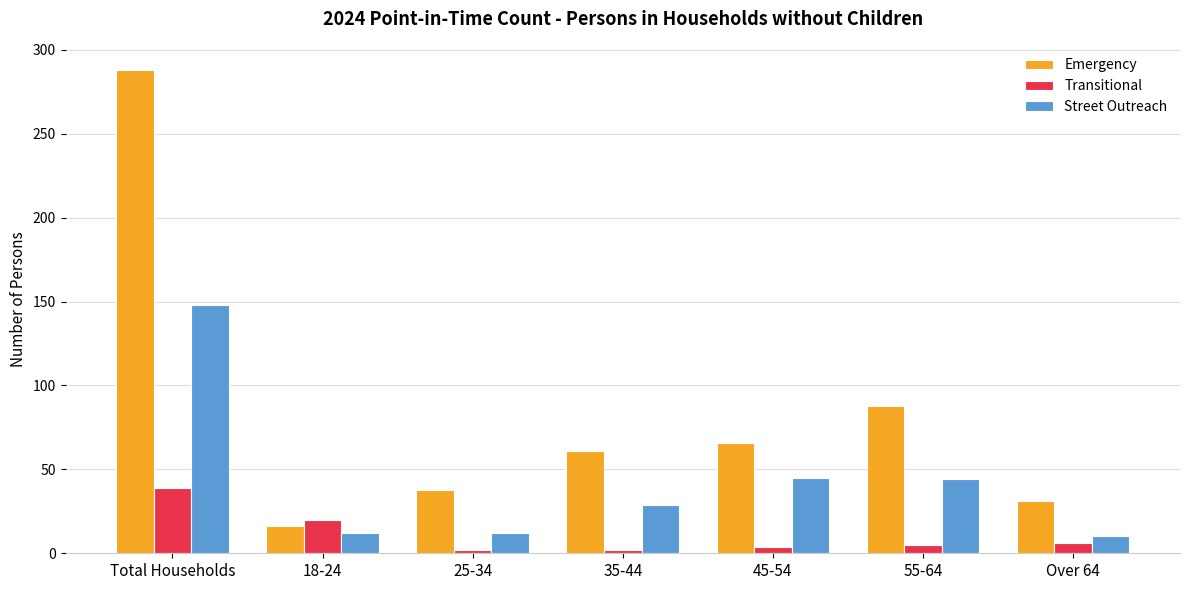

At which category is the sum across all series the highest?

Total Households